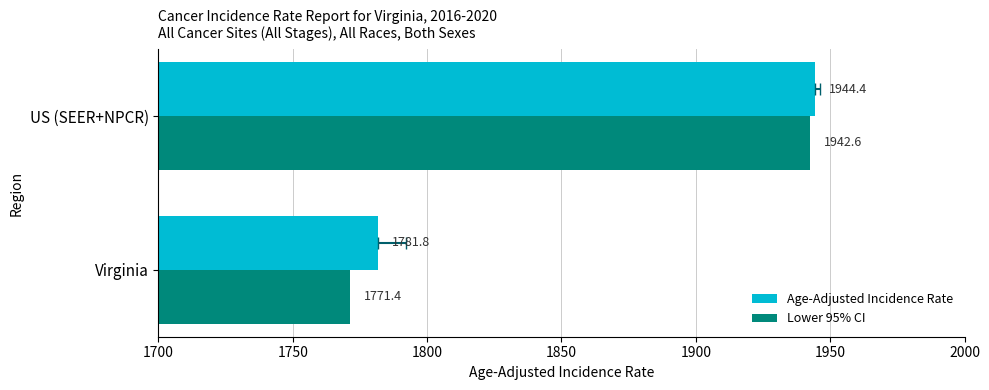

Which series has the largest total across all categories?

Age-Adjusted Incidence Rate